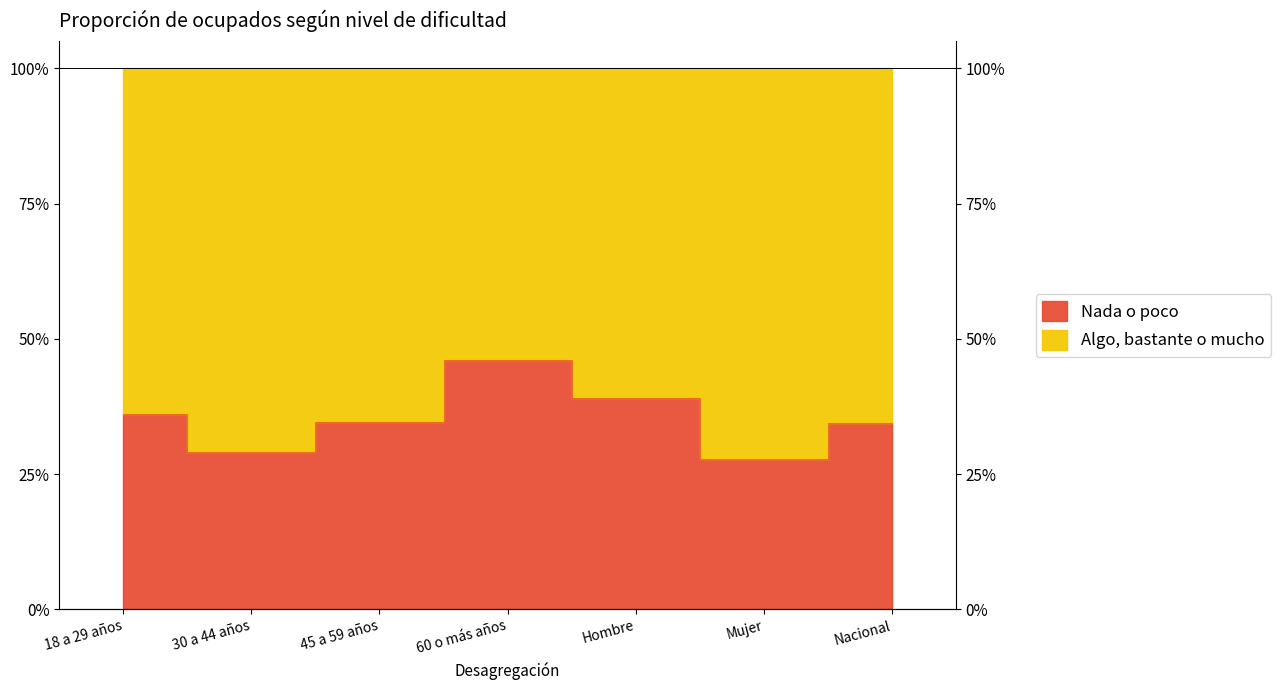

At which label is the value closest to 36?

18 a 29 años